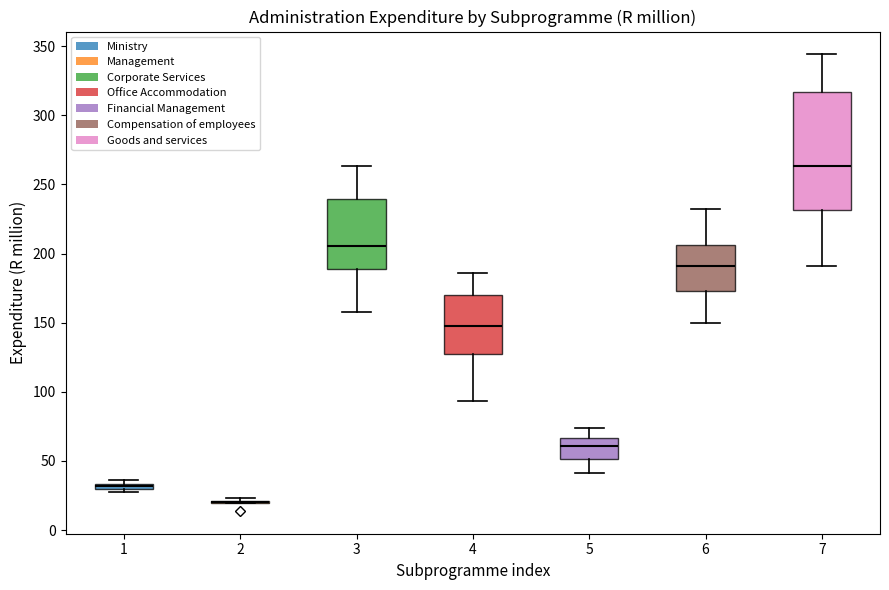

Where is the upper edge of the box at x = 1 on the y-axis? The values are not printed on the chart, so give them approximately, as read against the axis.

35